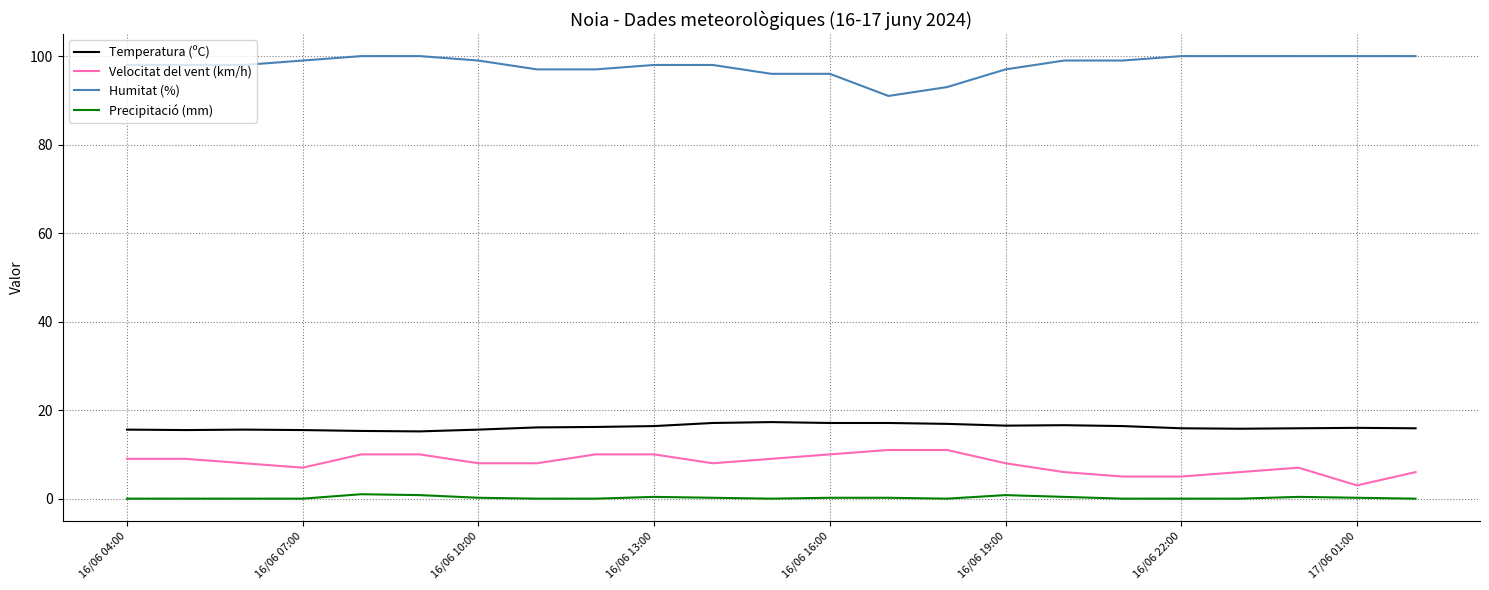

True or false: Humitat (%) and Temperatura (ºC) cross at least once.

False